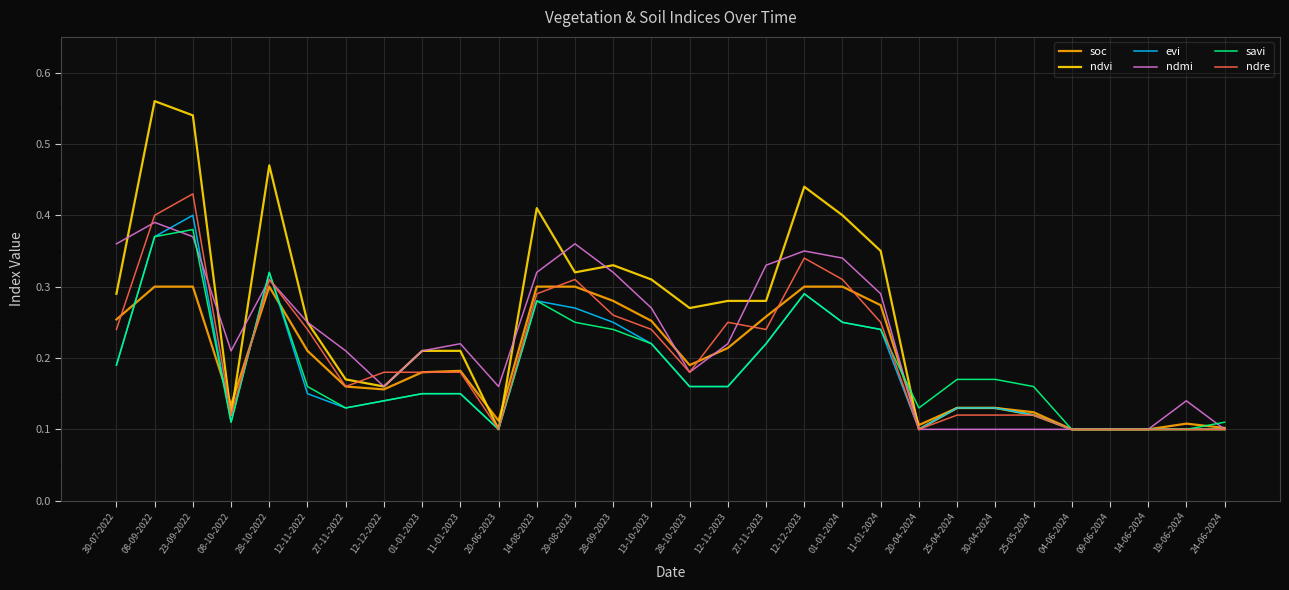

At which category does the chart reach its peak across all series?

08-09-2022